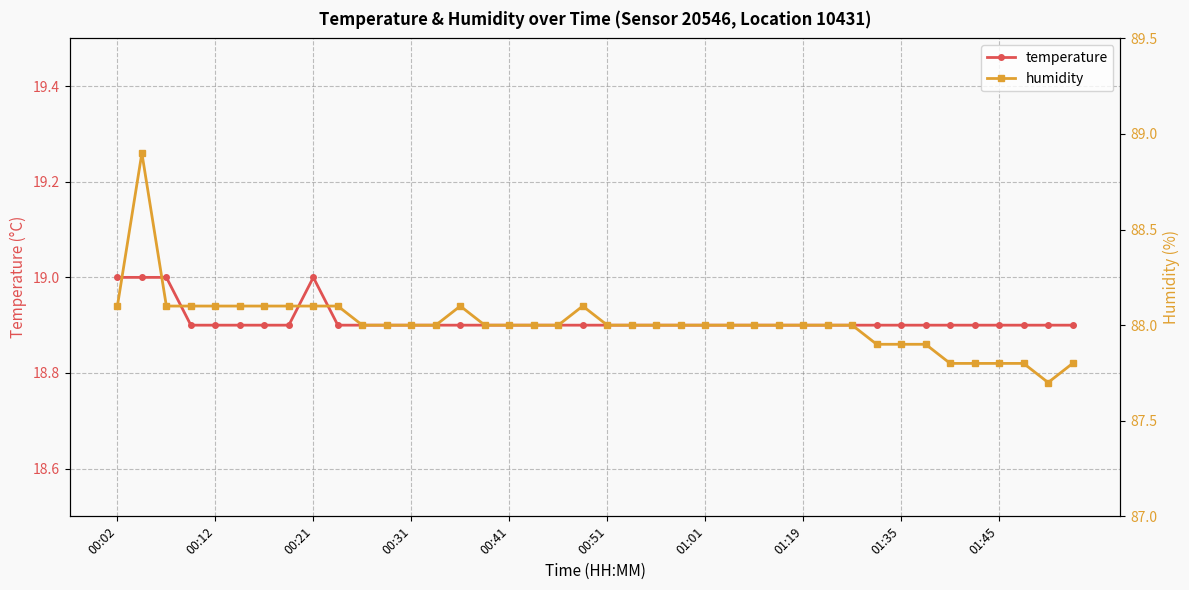

Is this an area chart (filled region under the line)?

No